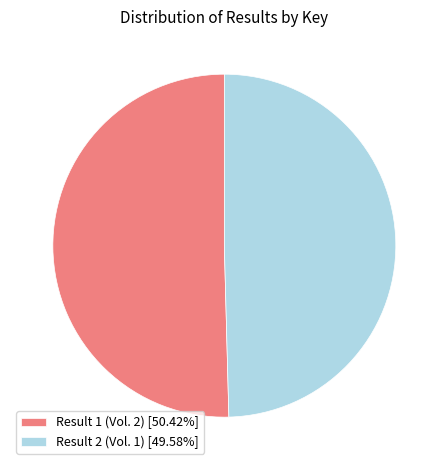

Combined, do Result 1 (Vol. 2) and Result 2 (Vol. 1) account for over 50%?

Yes